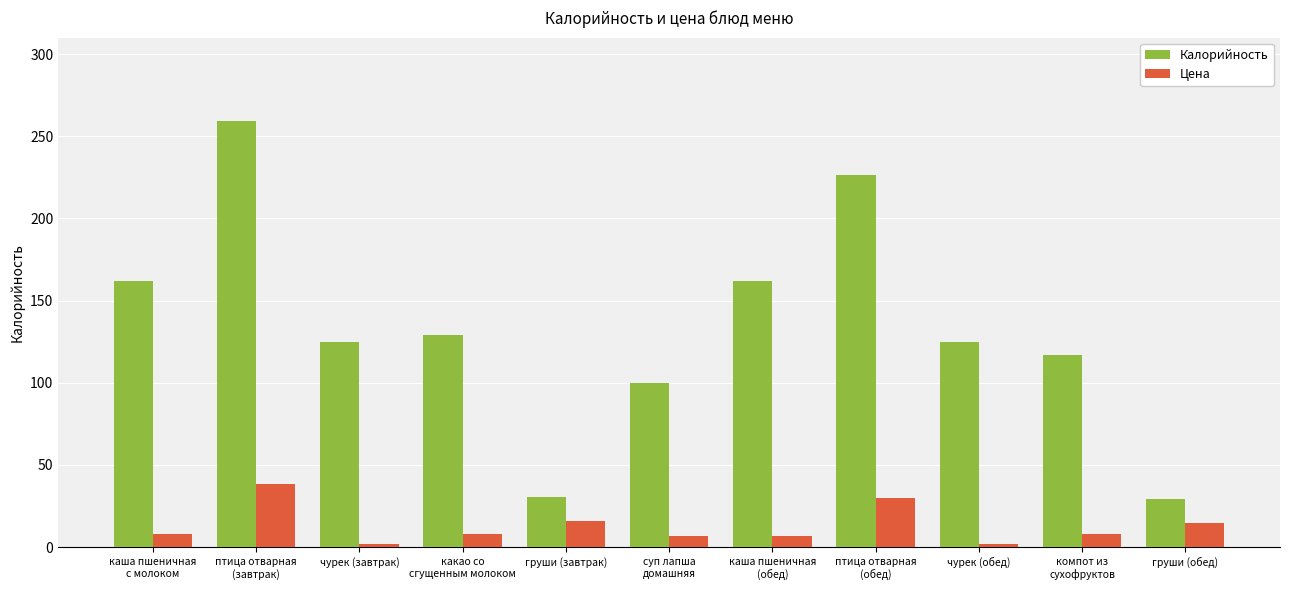

How many groups of bars are there?

11